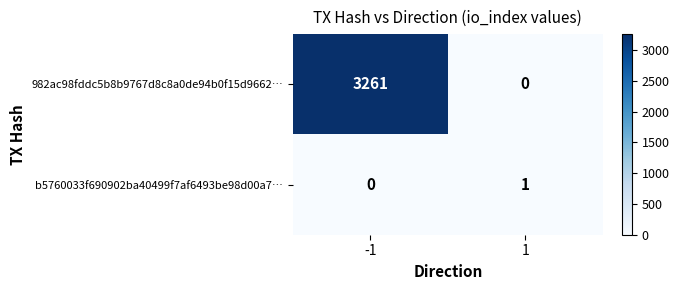

At -1, list the series in order from largest to smallest.

982ac98fddc5b8b9767d8c8a0de94b0f15d9662…, b5760033f690902ba40499f7af6493be98d00a7…